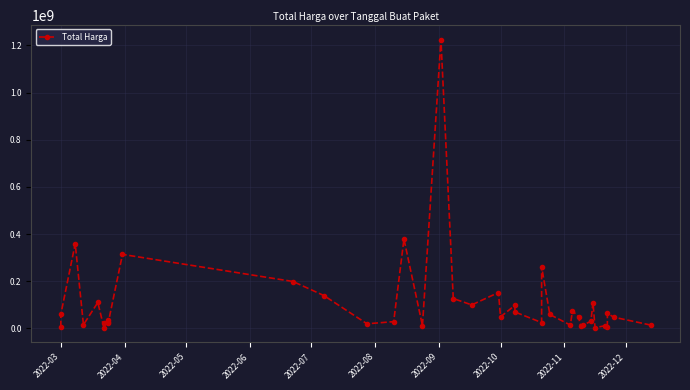

Does the chart have visible grid lines?

Yes